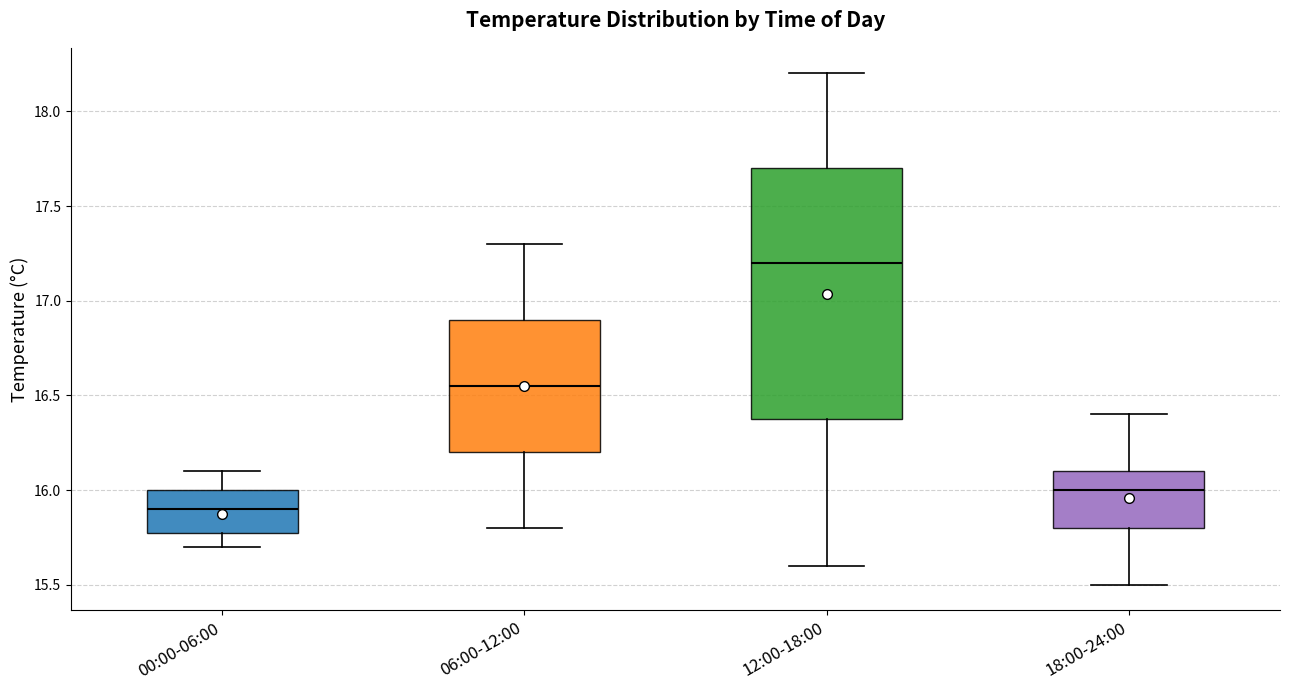

Reading left to right, transcribe this box plot: for each box, give where its median line is, the range the box spans, and where its two whiskers end, as read against the y-axis. The values are not printed on the chart, so give them approximately, as read against the axis.

00:00-06:00: median 15.90, box 15.80 to 16.00, whiskers 15.70 to 16.10
06:00-12:00: median 16.55, box 16.20 to 16.90, whiskers 15.80 to 17.30
12:00-18:00: median 17.20, box 16.40 to 17.70, whiskers 15.60 to 18.20
18:00-24:00: median 16.00, box 15.80 to 16.10, whiskers 15.50 to 16.40